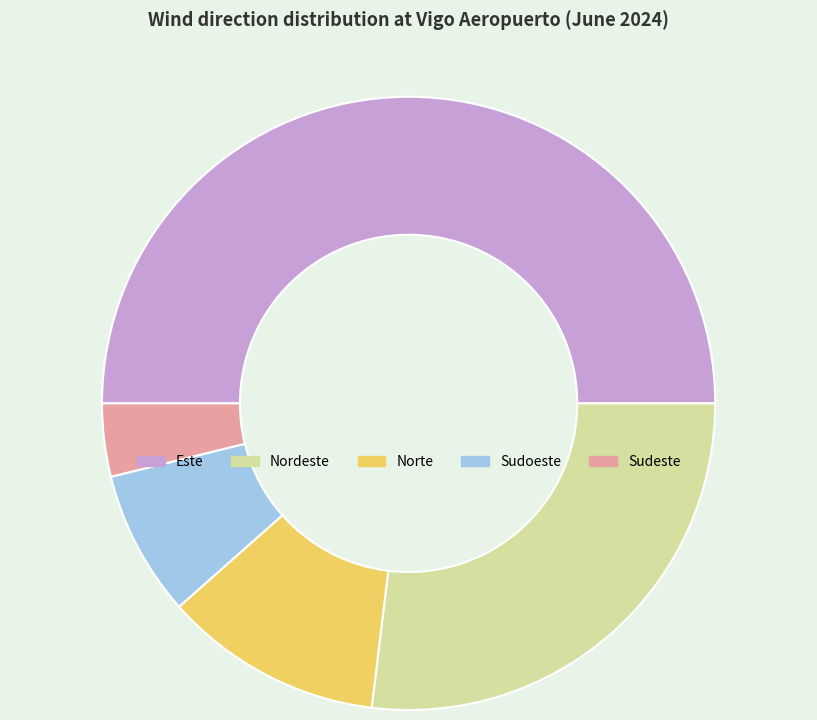

Rank the categories by value from lowest to highest.

Sudeste, Sudoeste, Norte, Nordeste, Este